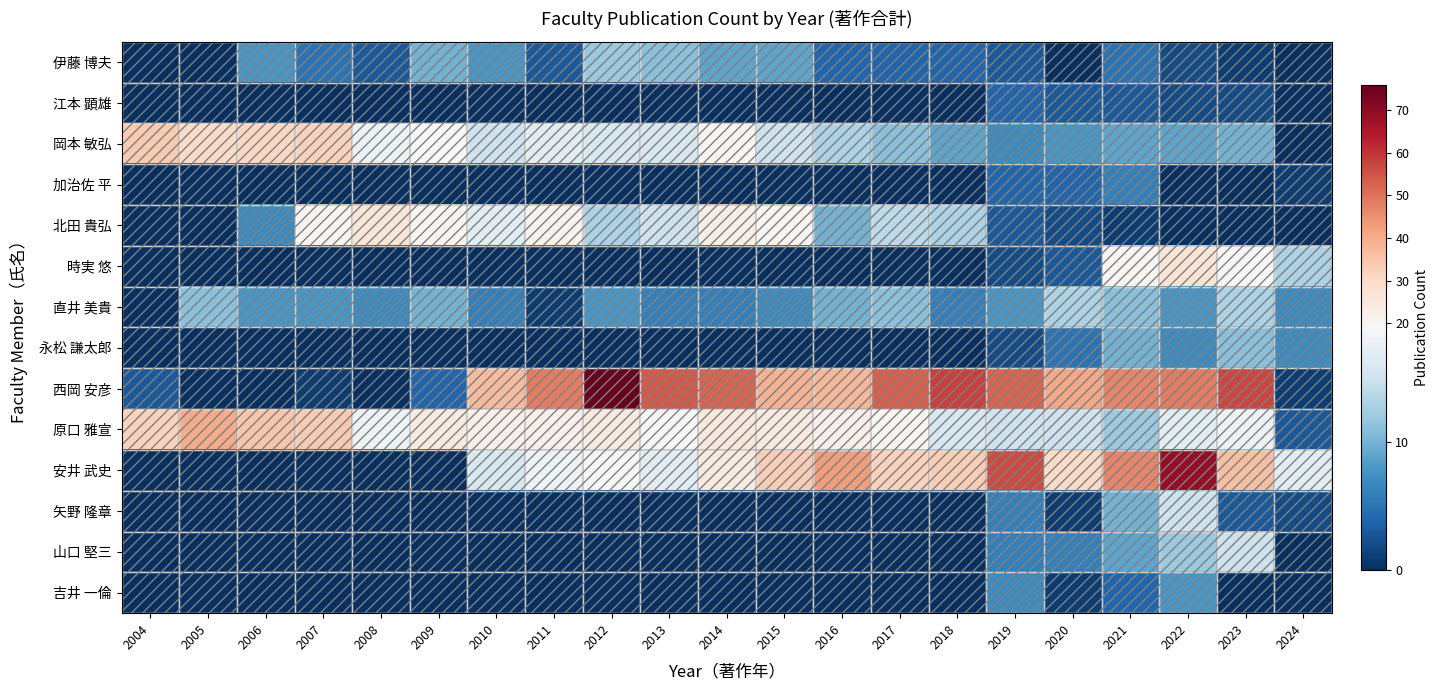

At how many categories does at least one series exceed 23?

20